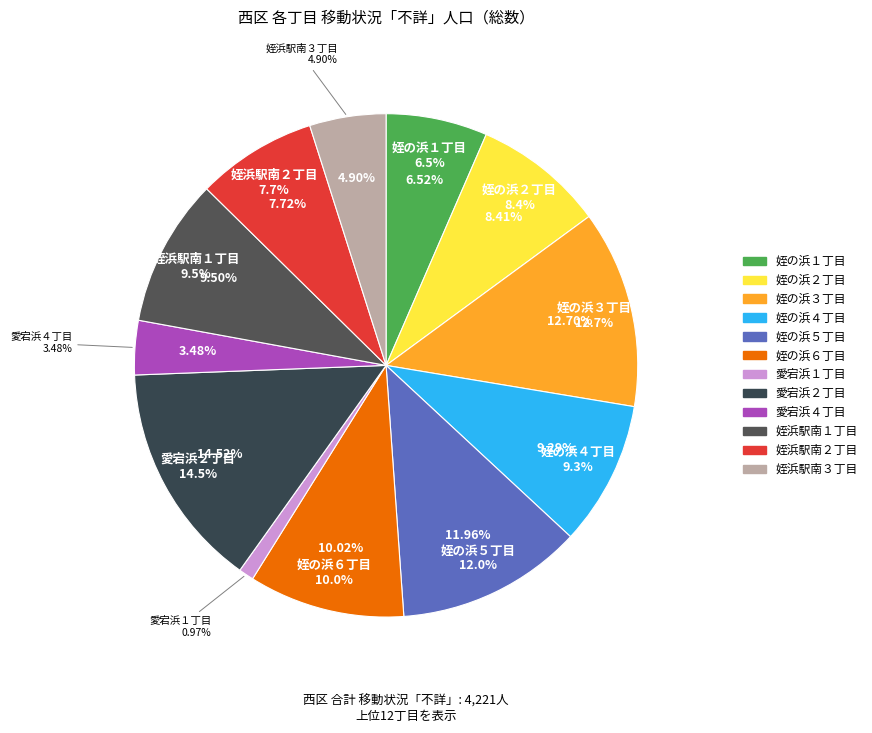

How many segments does this pie chart have?

12